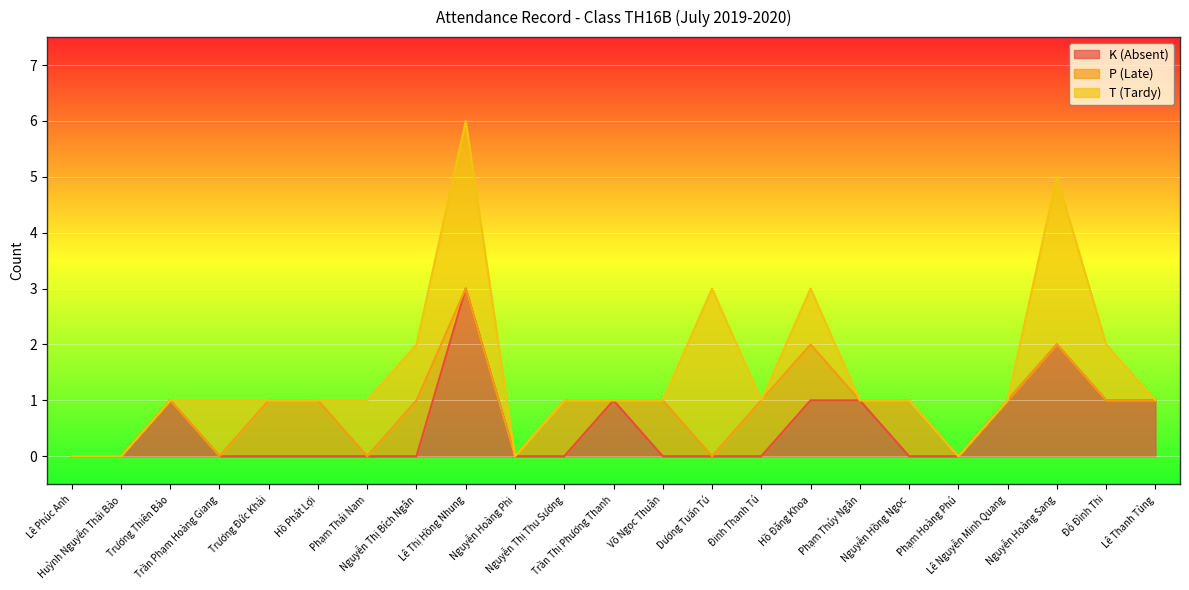

Rank the categories by K (Absent) value from lowest to highest.

Lê Phúc Anh, Huỳnh Nguyễn Thái Bảo, Trần Phạm Hoàng Giang, Trương Đức Khải, Hồ Phát Lợi, Phạm Thái Nam, Nguyễn Thị Bích Ngân, Nguyễn Hoàng Phi, Nguyễn Thị Thu Sương, Võ Ngọc Thuận, Dương Tuấn Tú, Đinh Thanh Tú, Nguyễn Hồng Ngọc, Phạm Hoàng Phú, Trương Thiên Bảo, Trần Thị Phương Thanh, Hồ Đăng Khoa, Phạm Thúy Ngân, Lê Nguyễn Minh Quang, Đỗ Đình Thi, Lê Thanh Tùng, Nguyễn Hoàng Sang, Lê Thị Hồng Nhung